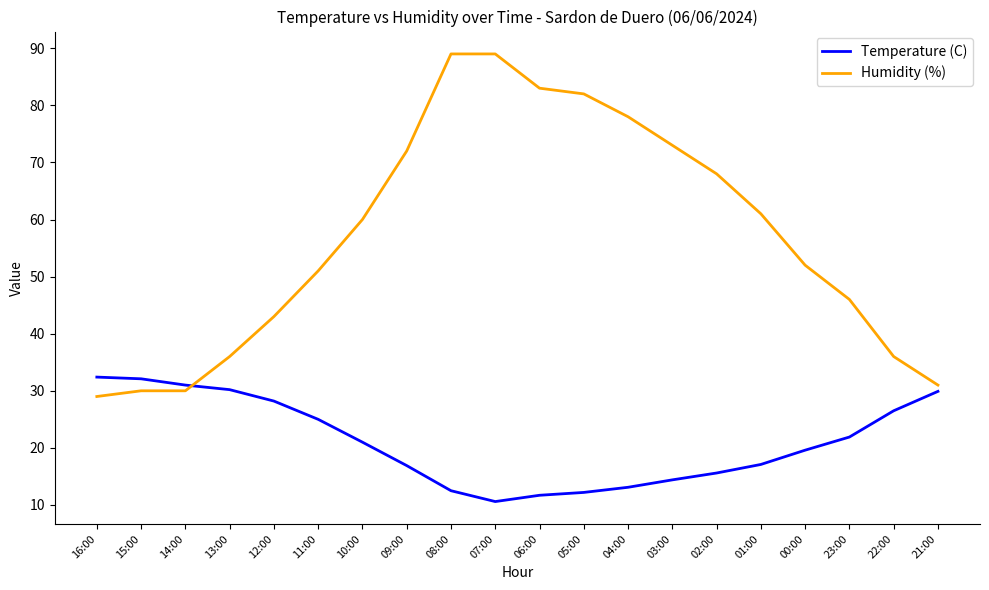

What is the smallest value displayed?

10.6